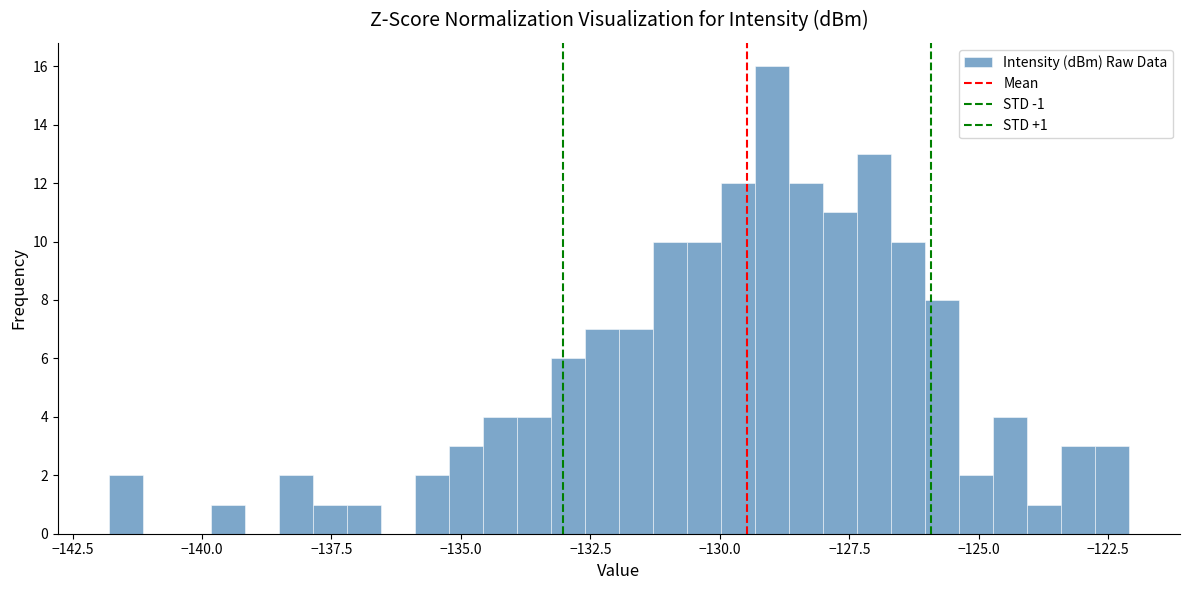

Read against the x-axis, roughly where is the centre of the tallest bar?

-129.0